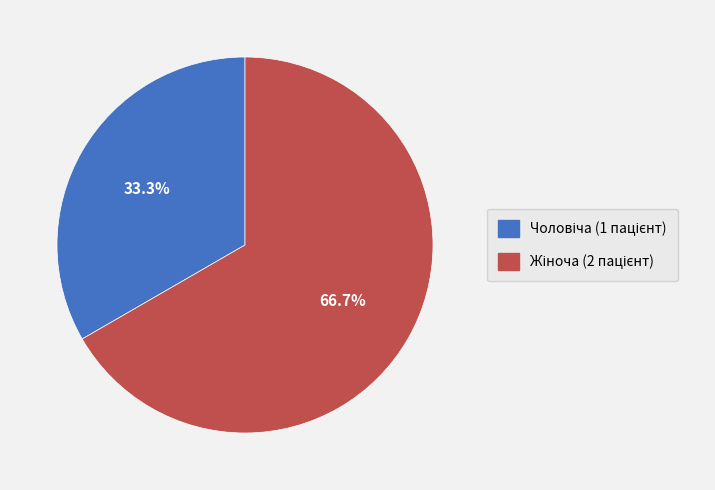

Is there any slice that represents more than half of the pie?

Yes